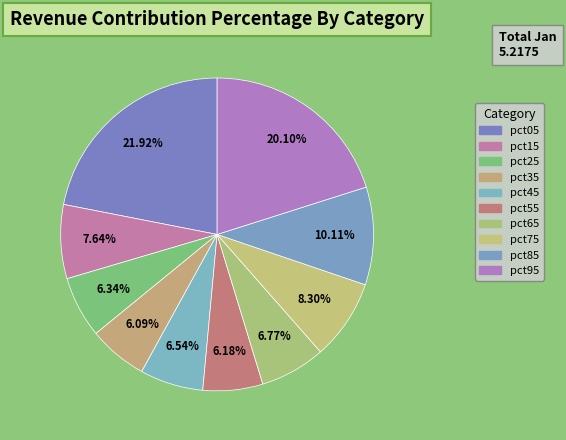

How many segments does this pie chart have?

10